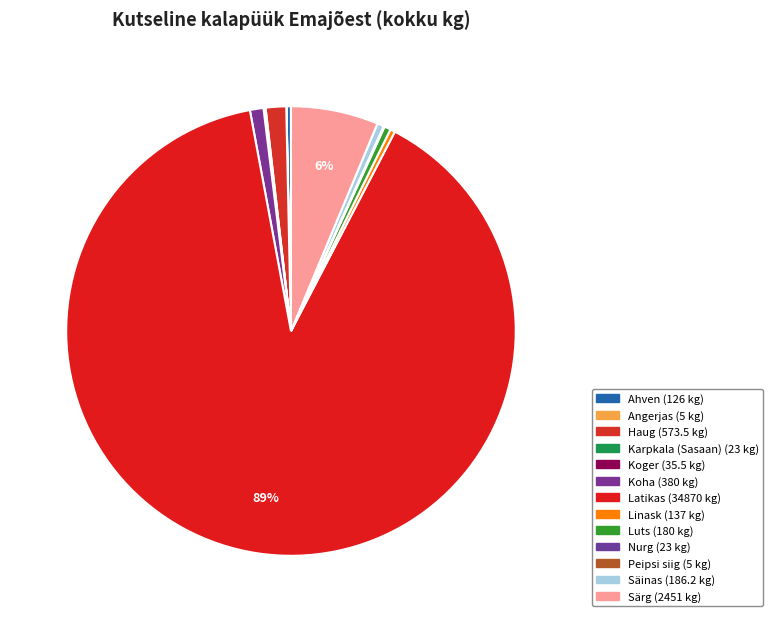

Which slice is the smallest?

Angerjas